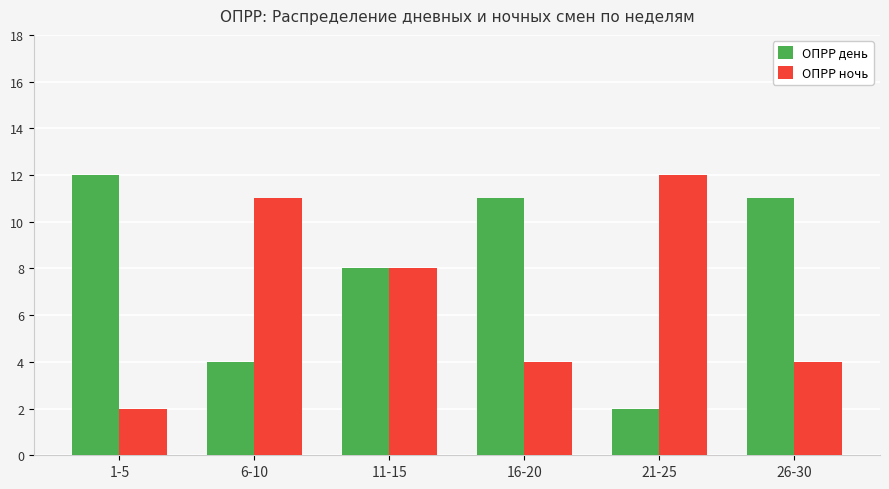

What is the greatest value displayed?

12